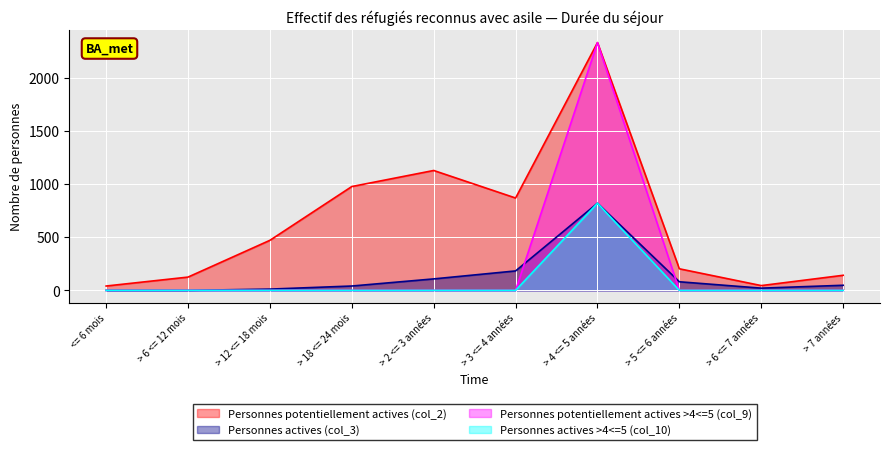

Does the chart display data point markers on the line(s)?

No